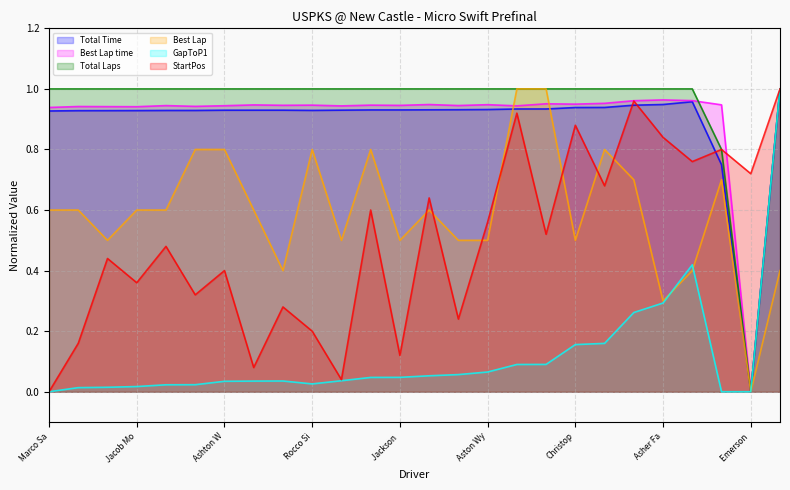

True or false: StartPos has a value of 0.2 at Rocco Si.

True